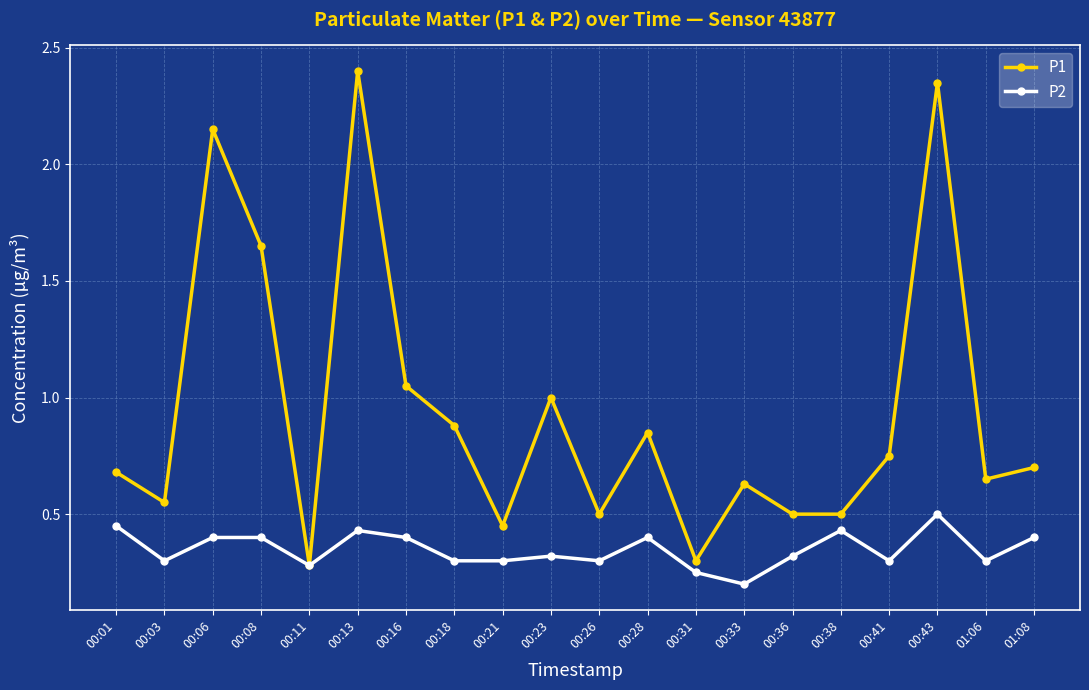

At which label does P2 reach its peak?

00:43